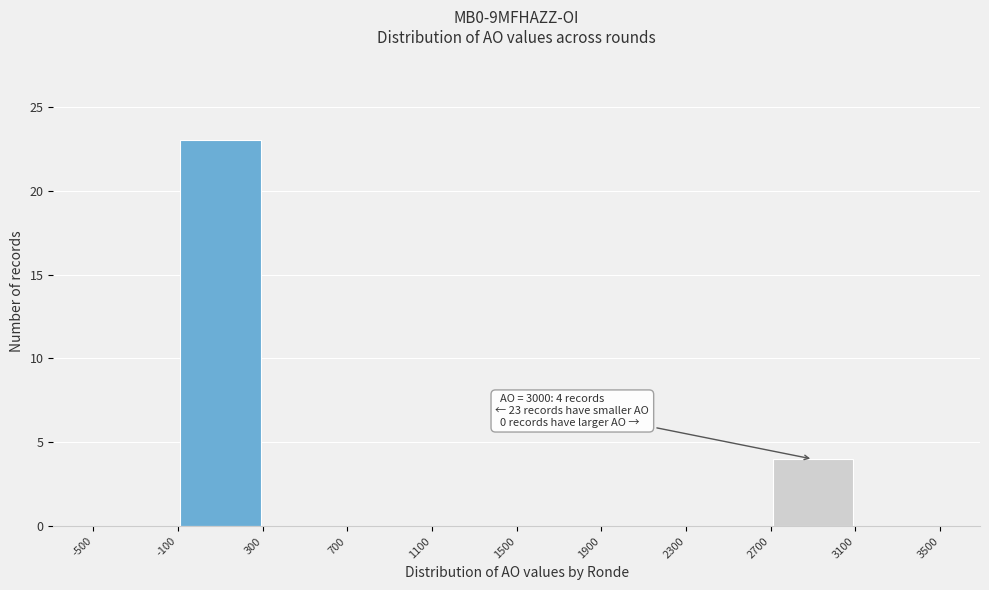

Which range on the x-axis has the tallest bar?

-100 to 300